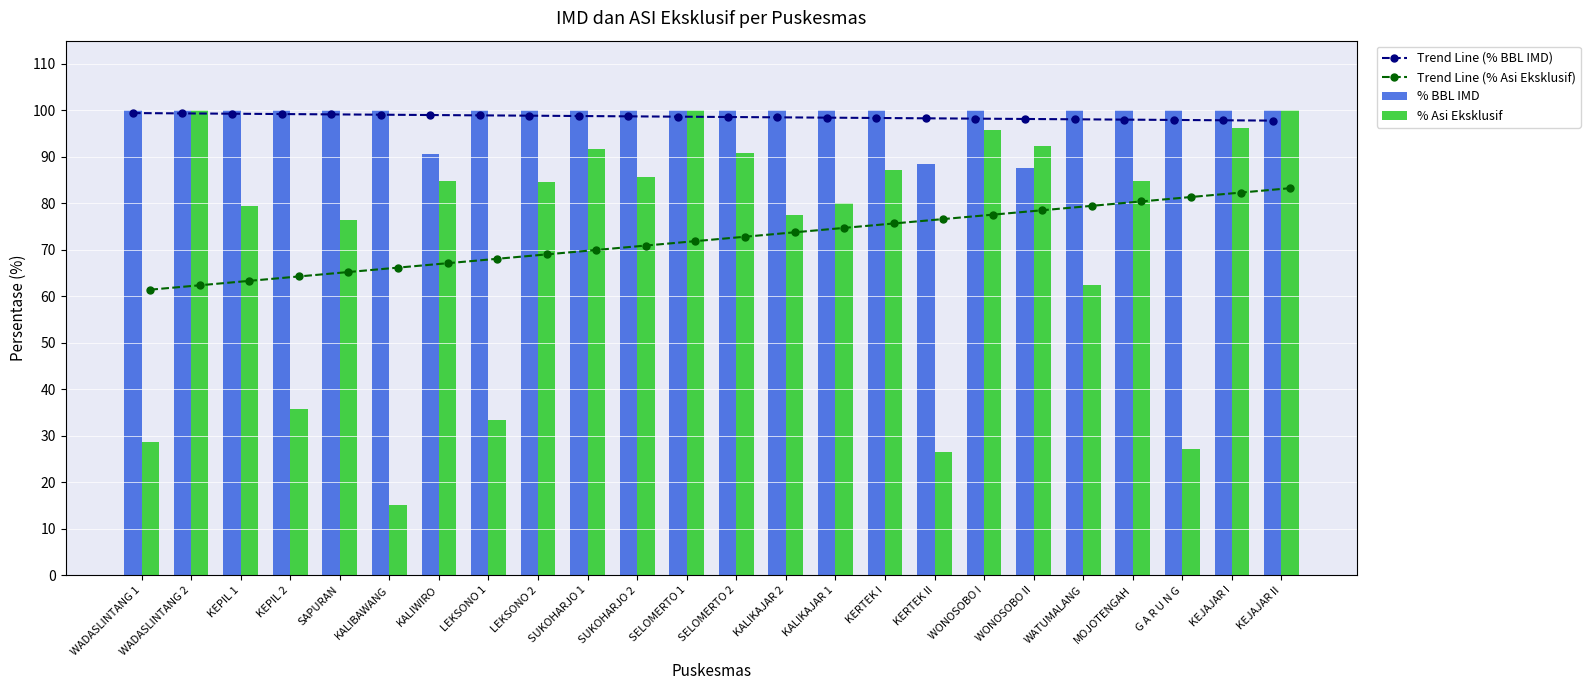

What is the approximate value of % BBL IMD at KALIKAJAR 1?

100.0